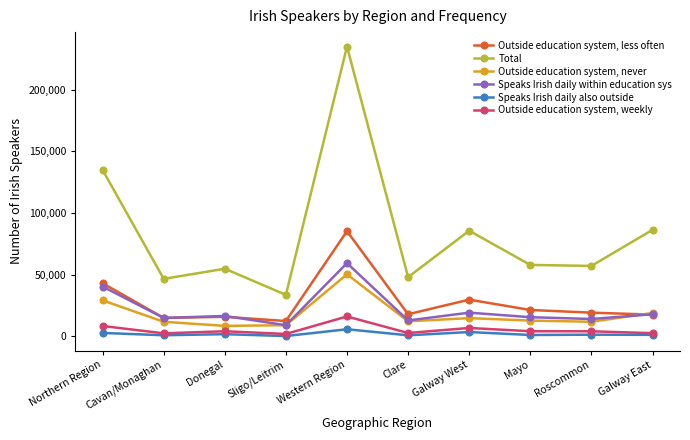

What is the total value across all series at Cavan/Monaghan?

91297